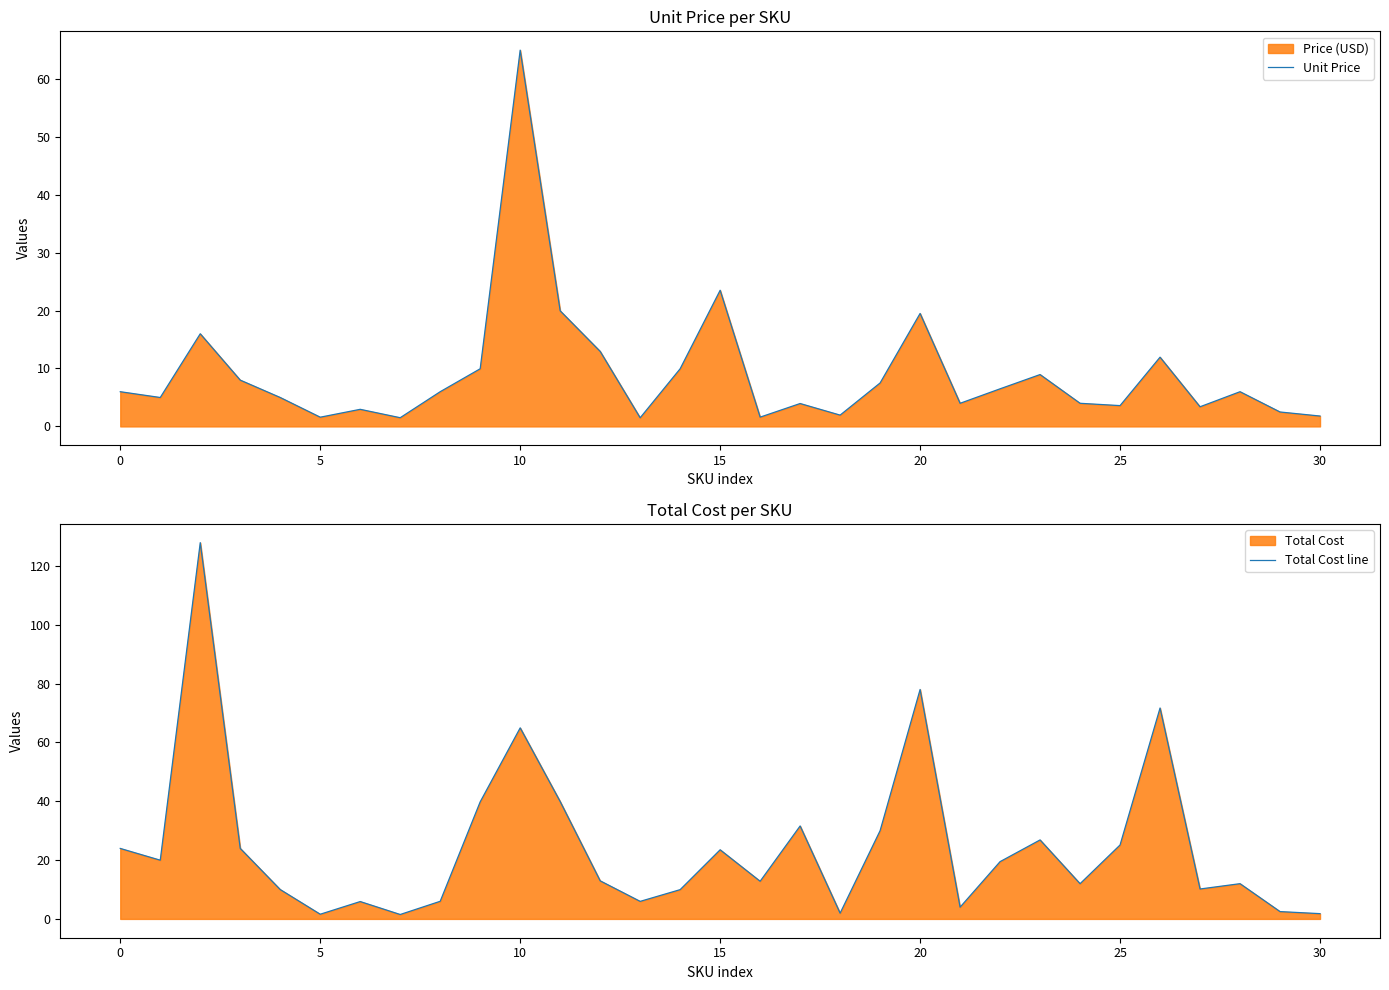

True or false: Unit Price and Total Cost line cross at least once.

False